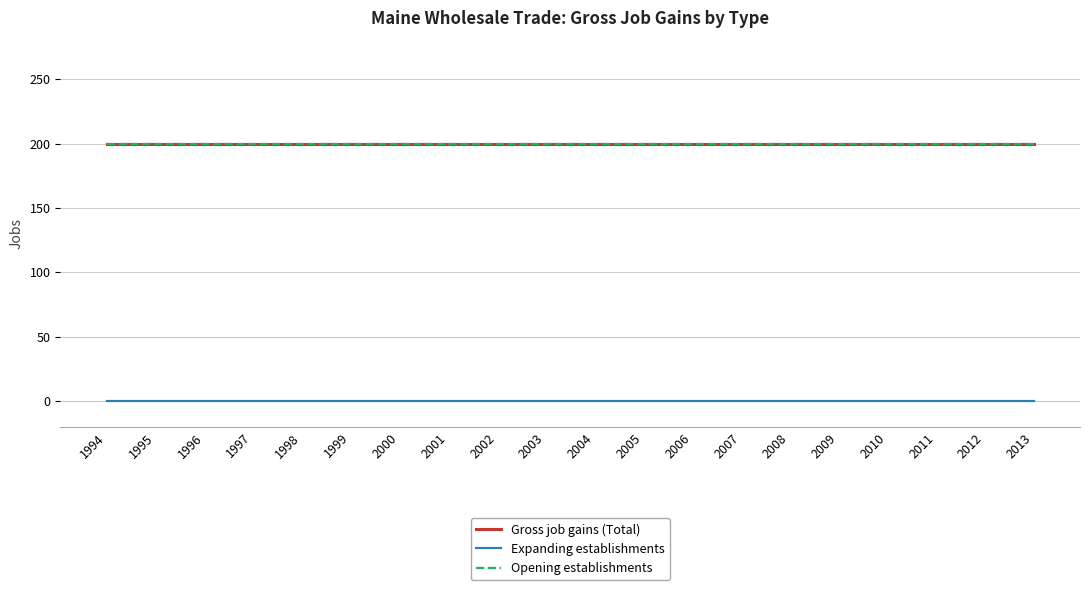

Is this an area chart (filled region under the line)?

No